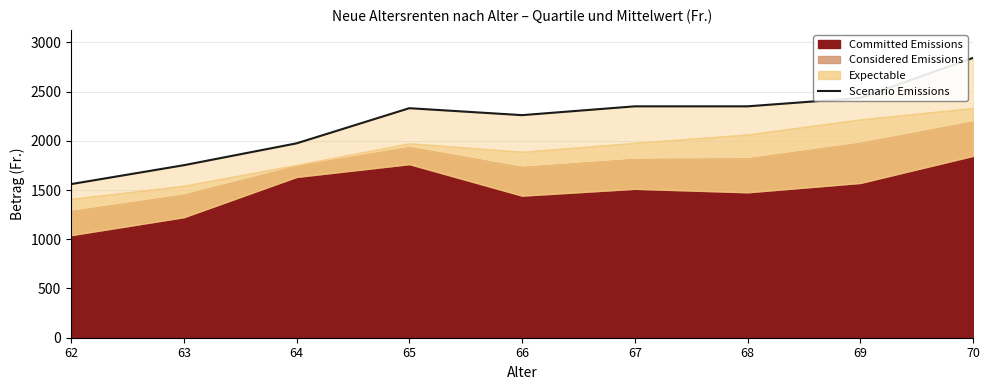

At which category does the data reach its first local peak?

65